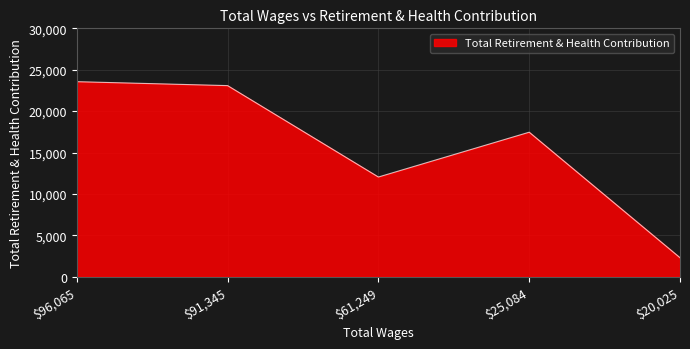

What is the difference between the second highest and minimum values?

20789